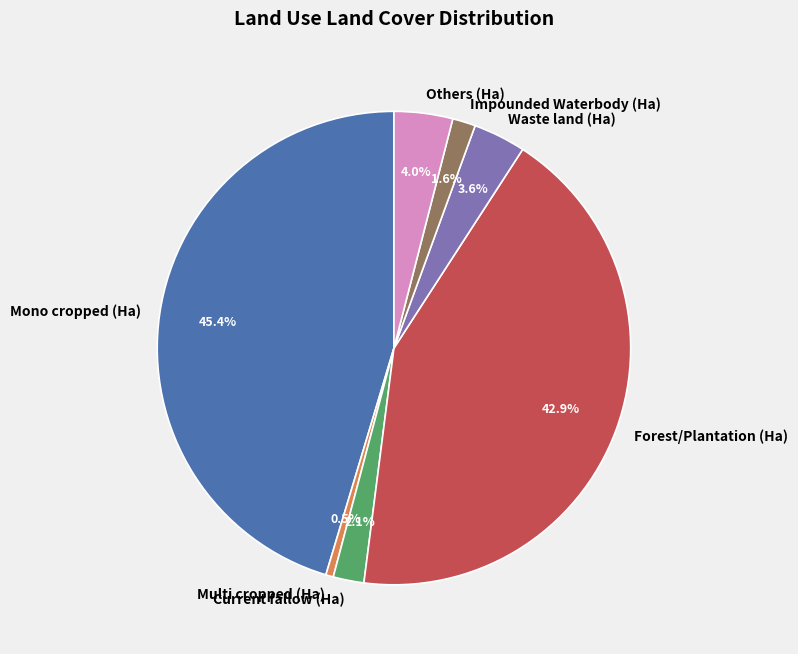

Approximately how many times larger is the value at Impounded Waterbody (Ha) compared to Multi cropped (Ha)?

3.0